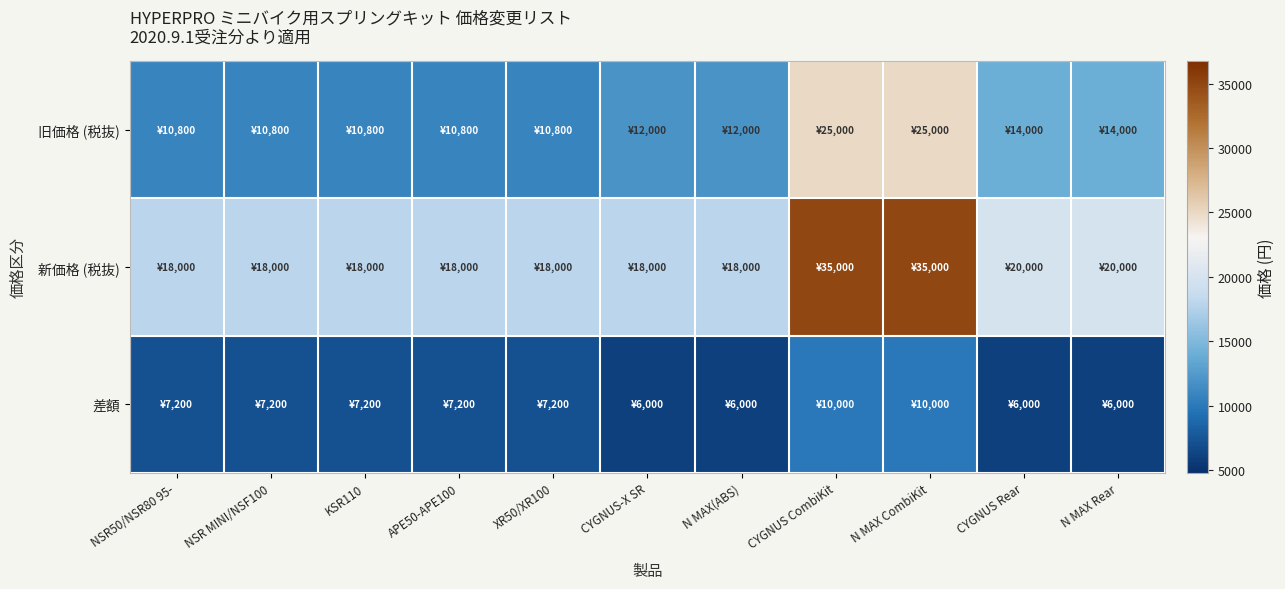

Rank the series by their maximum value, from lowest to highest.

差額, 旧価格 (税抜), 新価格 (税抜)